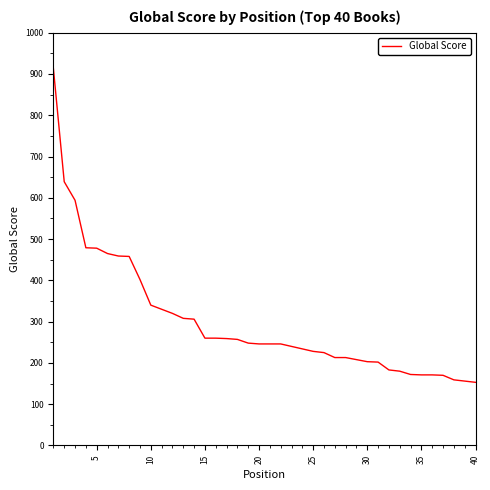

How many lines are shown in the chart?

1